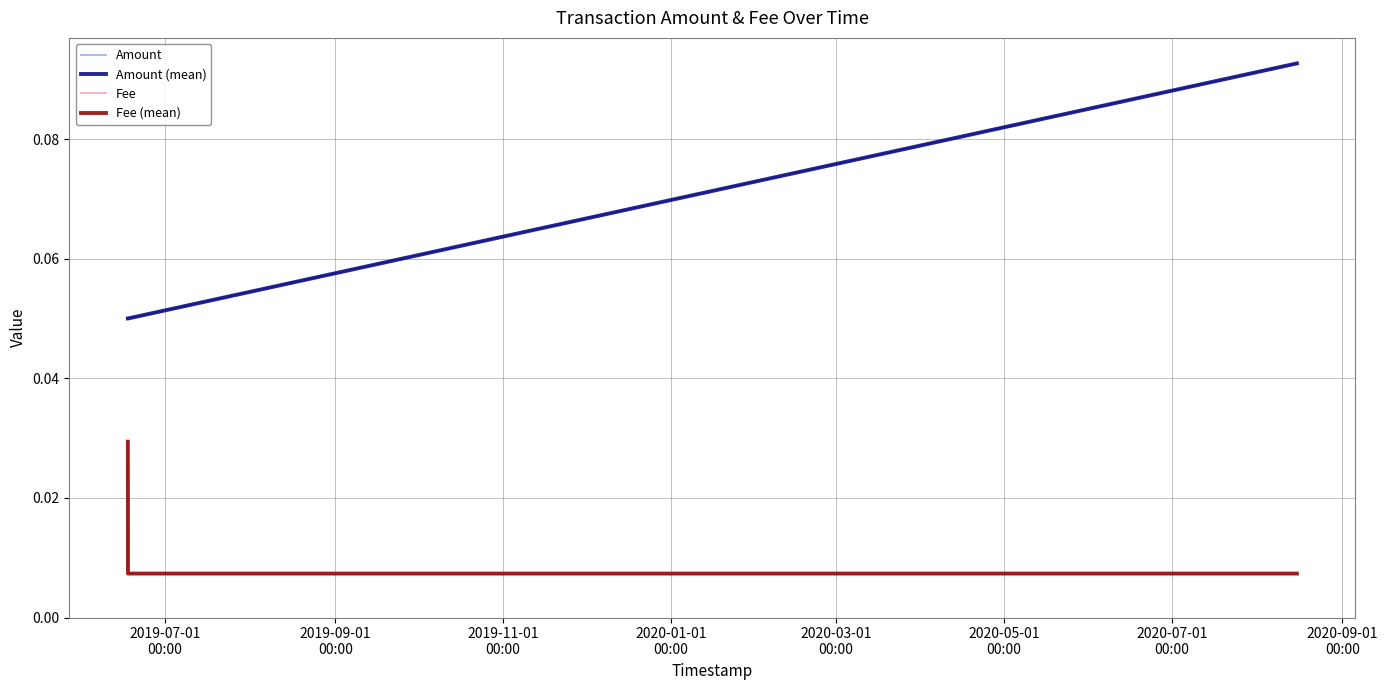

Does the chart have visible grid lines?

Yes